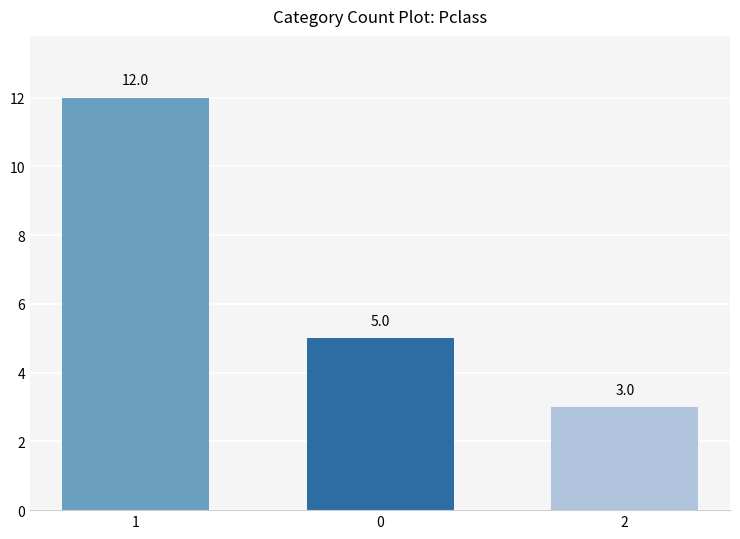

How many categories are shown in the chart?

3